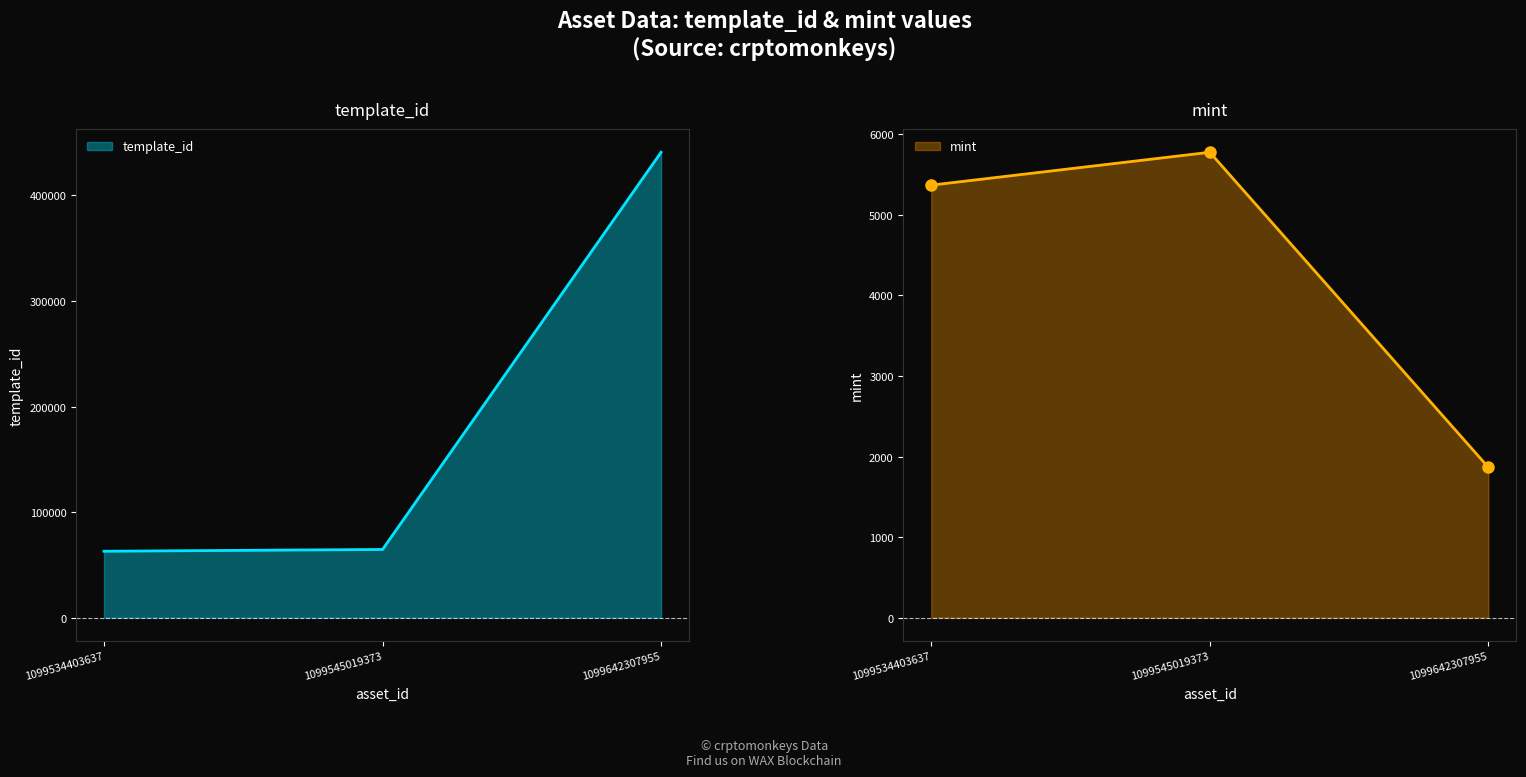

Which series has the widest spread of values?

template_id